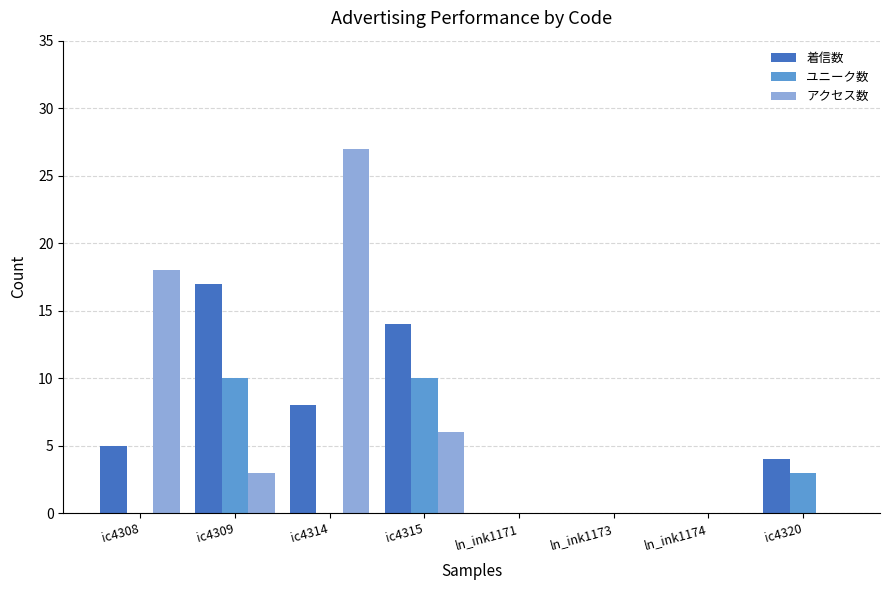

What is the sum of the 着信数 values at ic4309 and ln_ink1174?

17